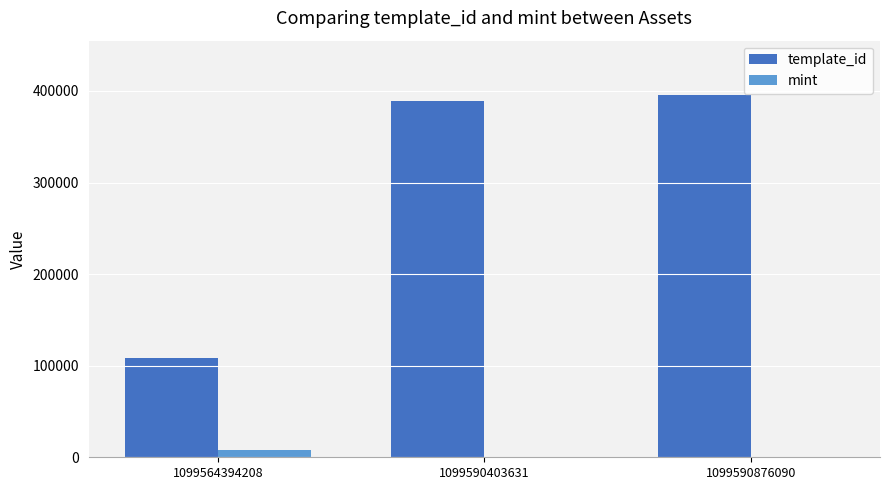

Where is mint nearest to the value 4262?

1099590876090